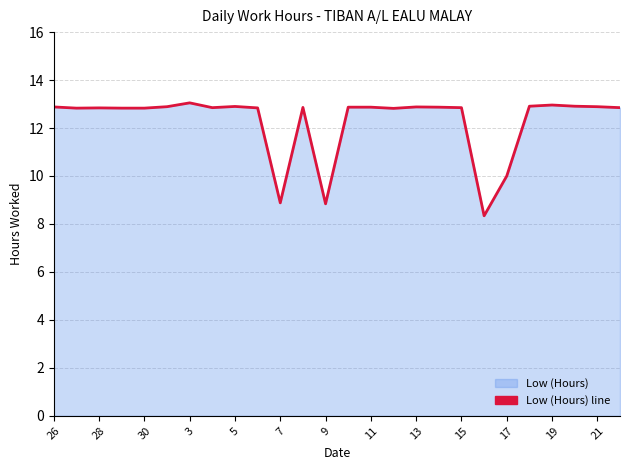

How many interior local peaks (higher than both neighbors) does the data have?

6